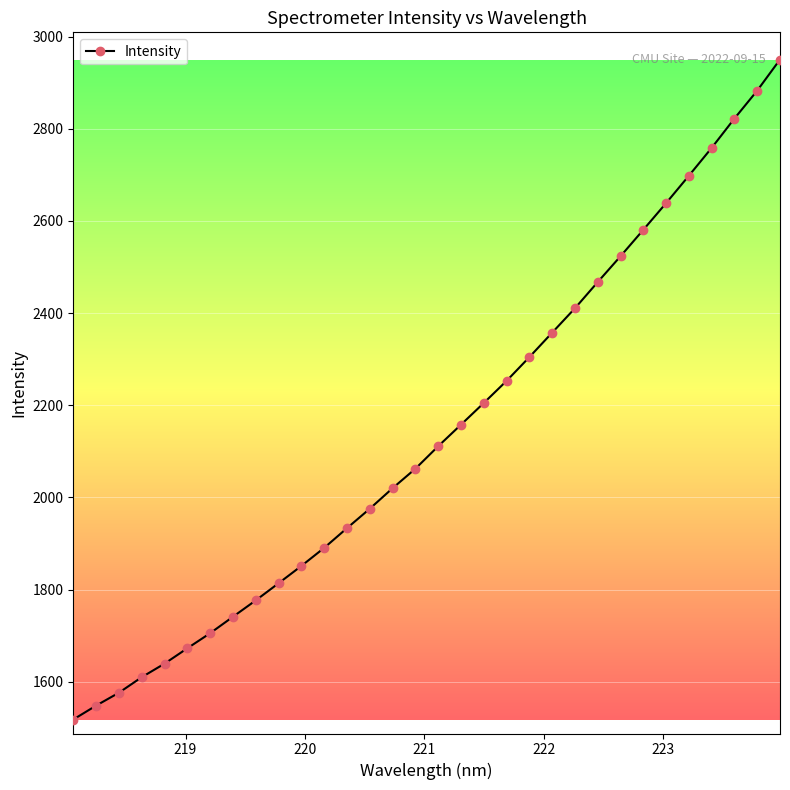

Is this an area chart (filled region under the line)?

No